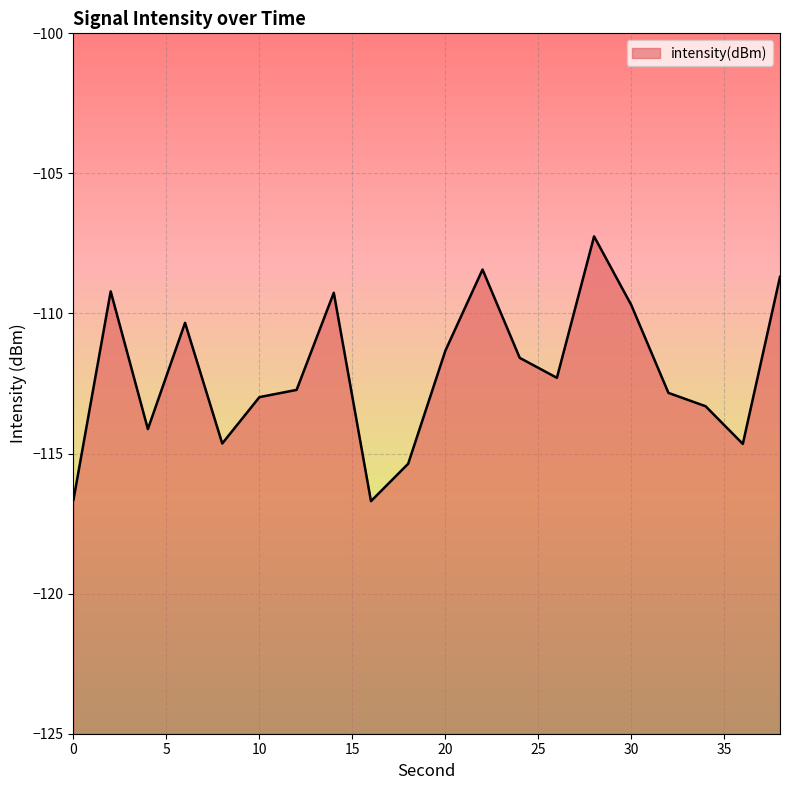

Reading left to right, transcribe all the data shown in this chart.

0=-116.6	2=-109.2	4=-114.1	6=-110.3	8=-114.6	10=-113.0	12=-112.7	14=-109.3	16=-116.7	18=-115.4	20=-111.3	22=-108.4	24=-111.6	26=-112.3	28=-107.2	30=-109.7	32=-112.8	34=-113.3	36=-114.7	38=-108.7